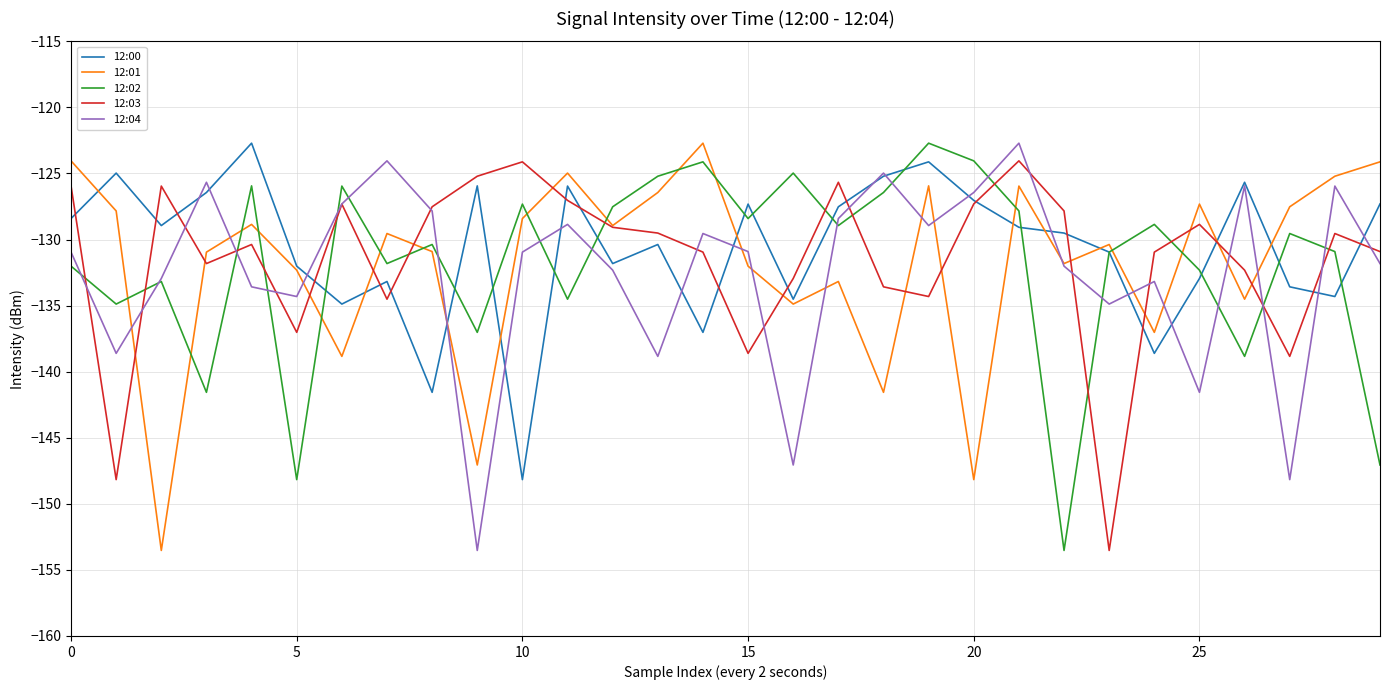

What is the smallest value displayed?

-153.5